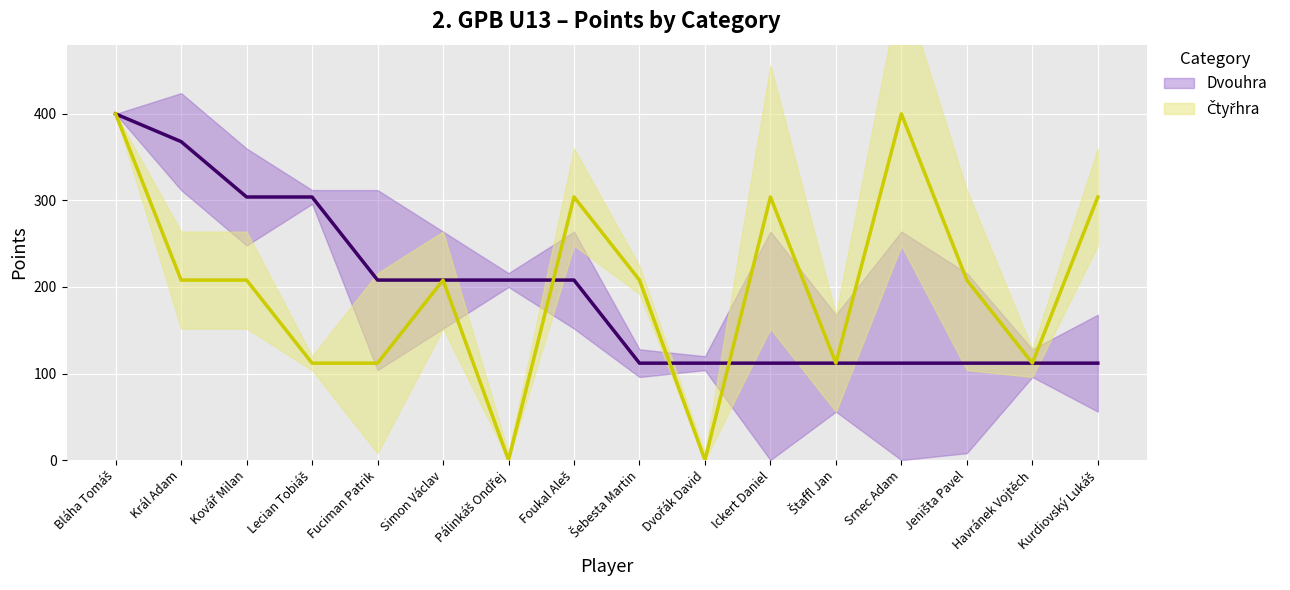

At which label does Dvouhra reach its peak?

Bláha Tomáš